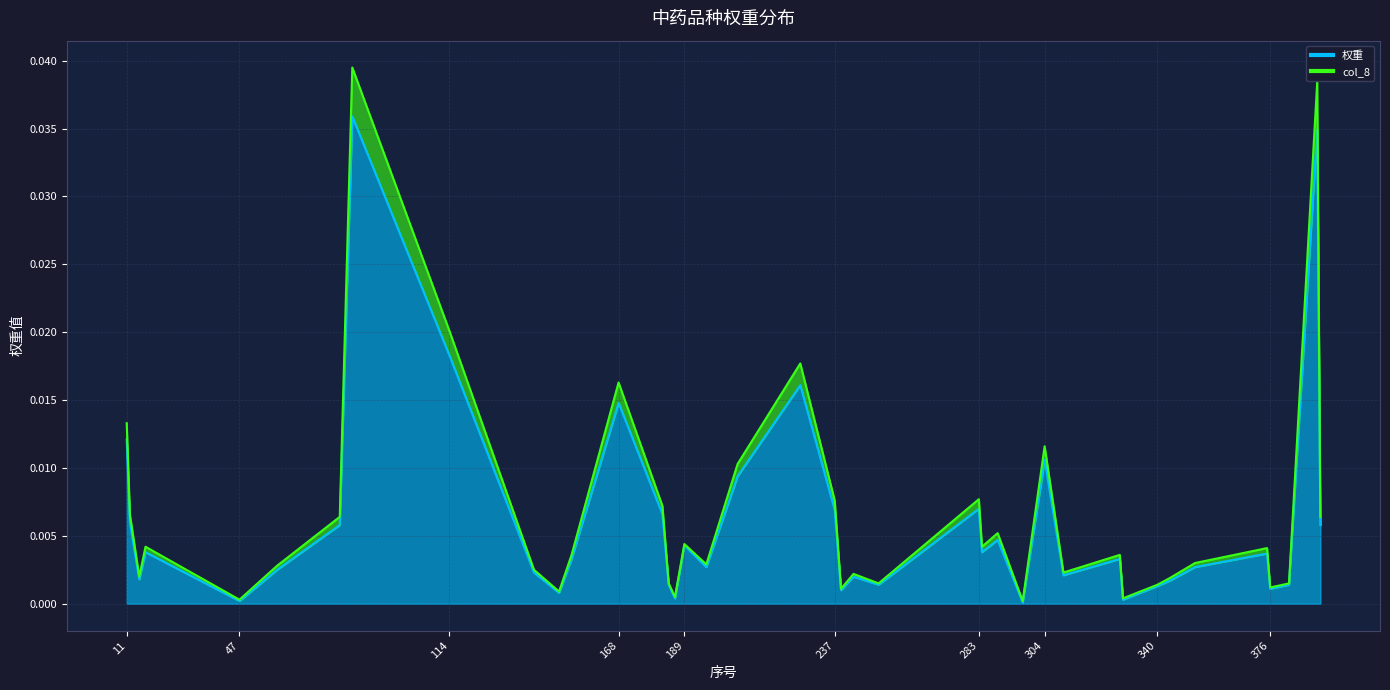

What are all the series names shown in the legend?

权重, col_8